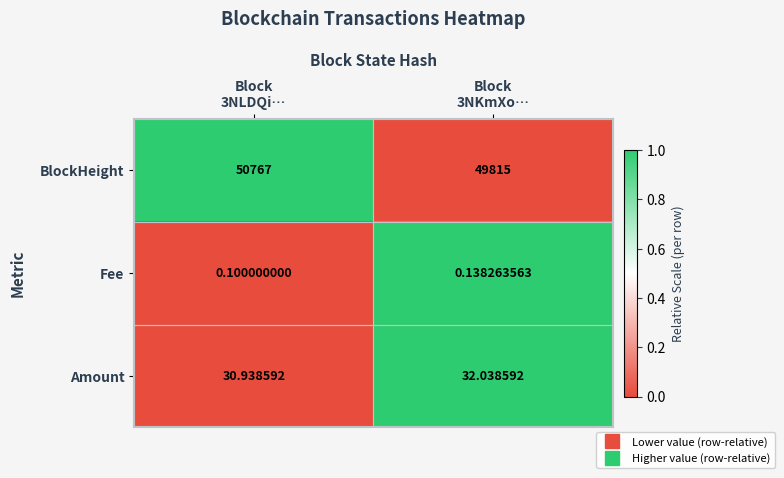

At how many categories does at least one series exceed 0?

2